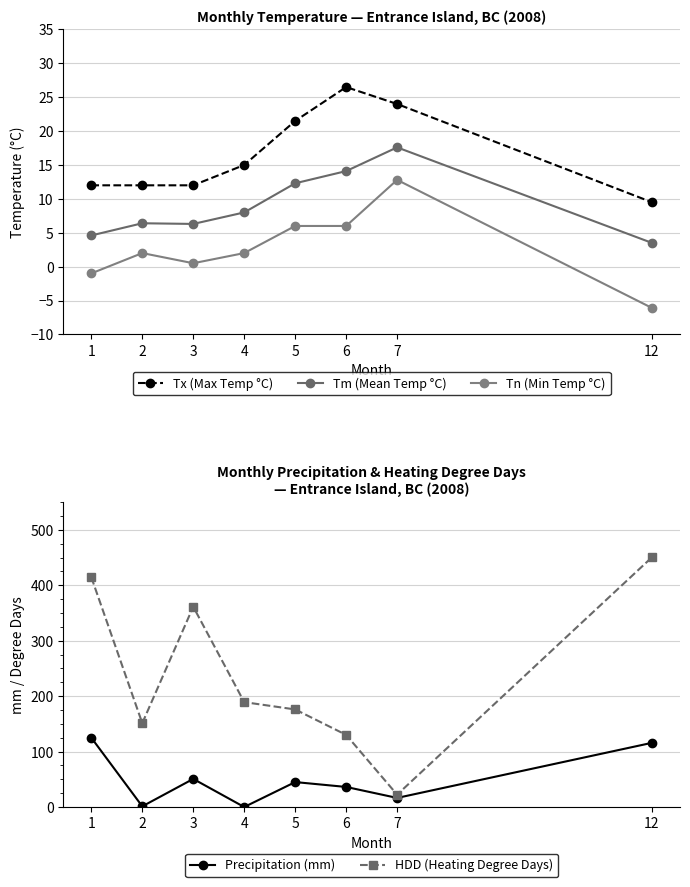

What is the value of the Tx (Max Temp °C) point at the 3rd from the left?

12.0